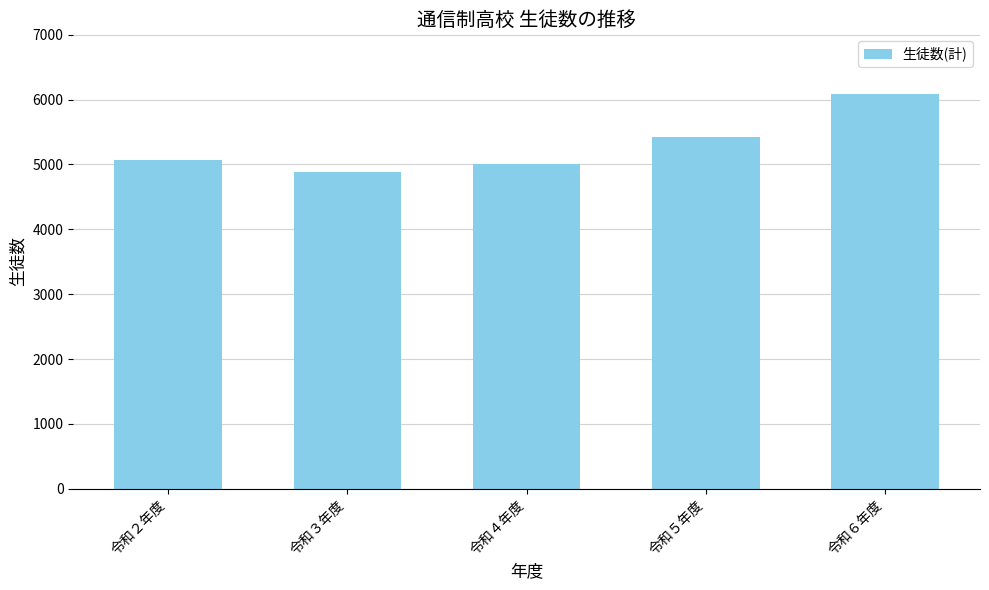

True or false: the data shows 6092 at 令和６年度.

True